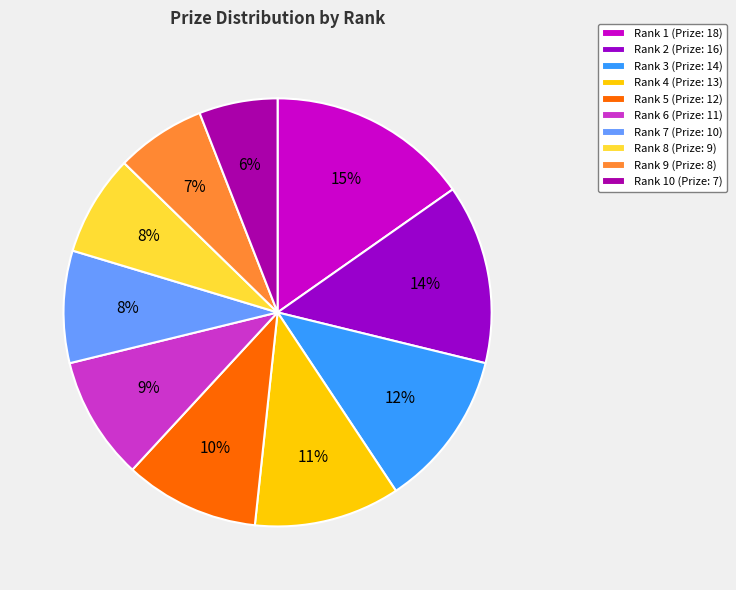

How many segments does this pie chart have?

10